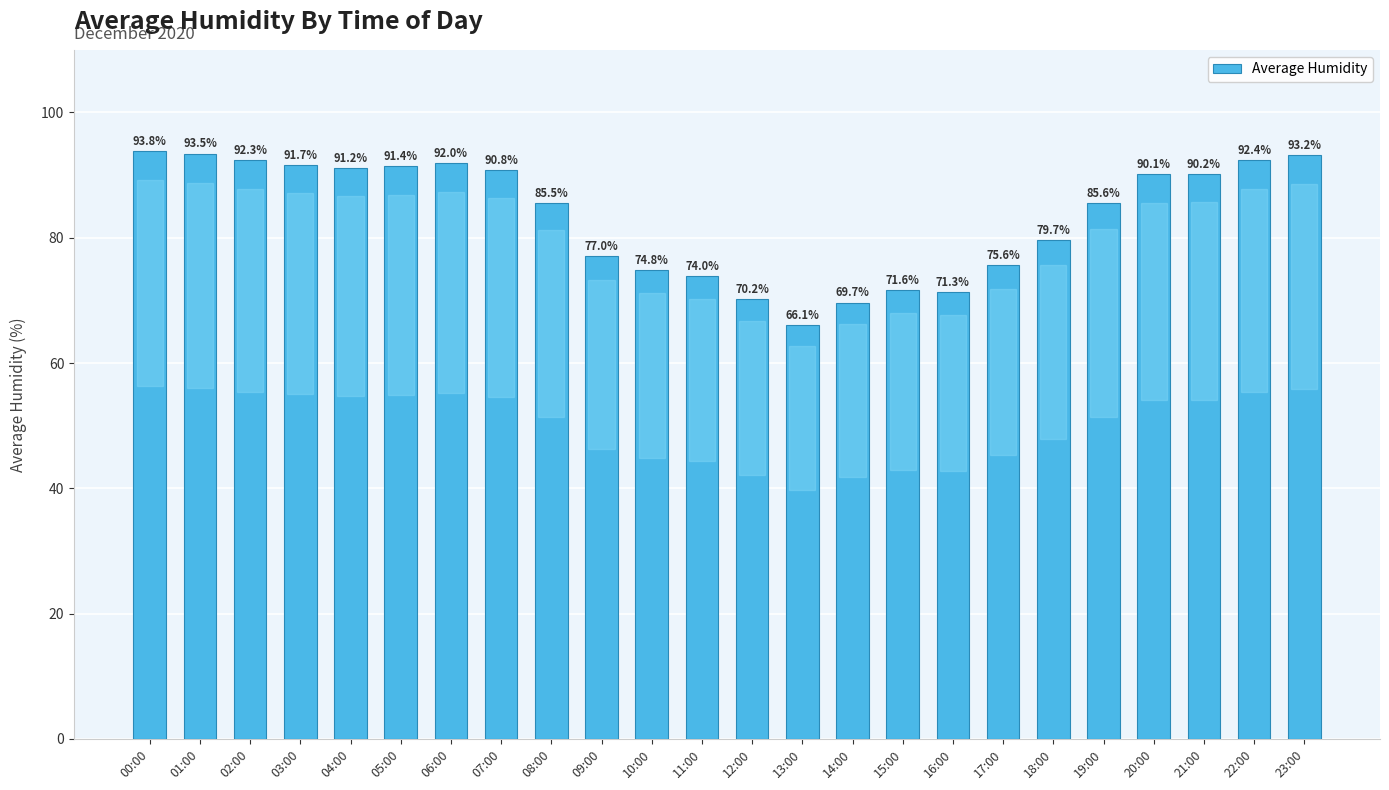

What is the sum of the values at 06:00 and 18:00?

171.7